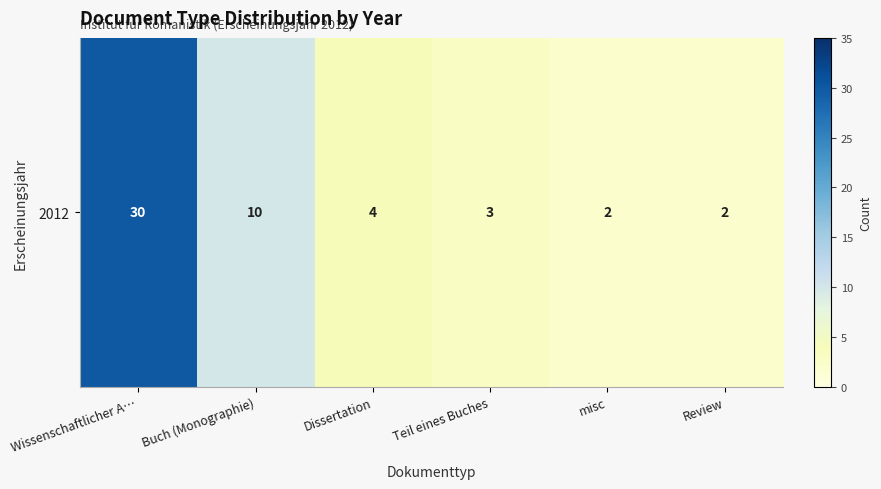

List the labels in order of value, largest first.

Wissenschaftlicher A…, Buch (Monographie), Dissertation, Teil eines Buches, misc, Review